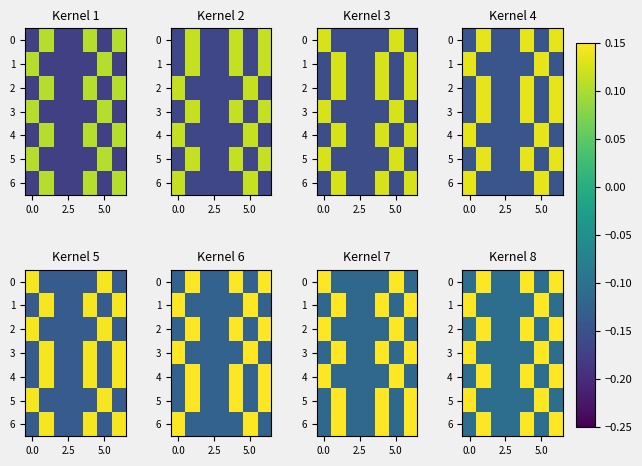

What is the difference between the second highest and minimum values in the 6 series?

0.3